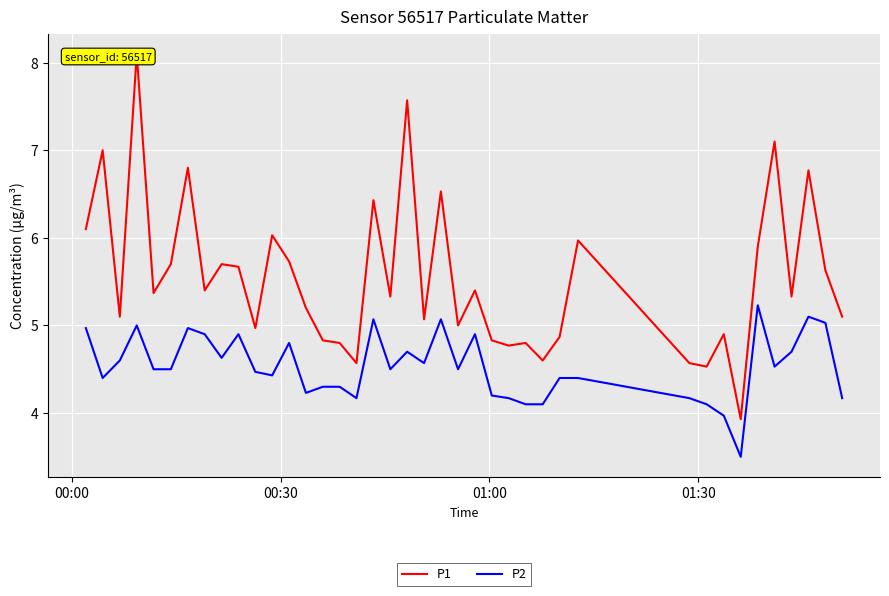

What is the lowest value of the P2 series?

3.5